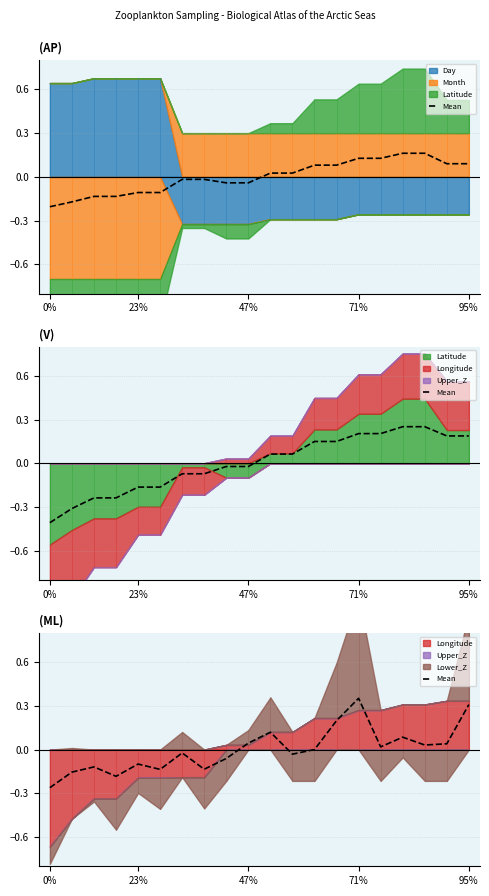

True or false: the data shows 0.0 at 15.

False